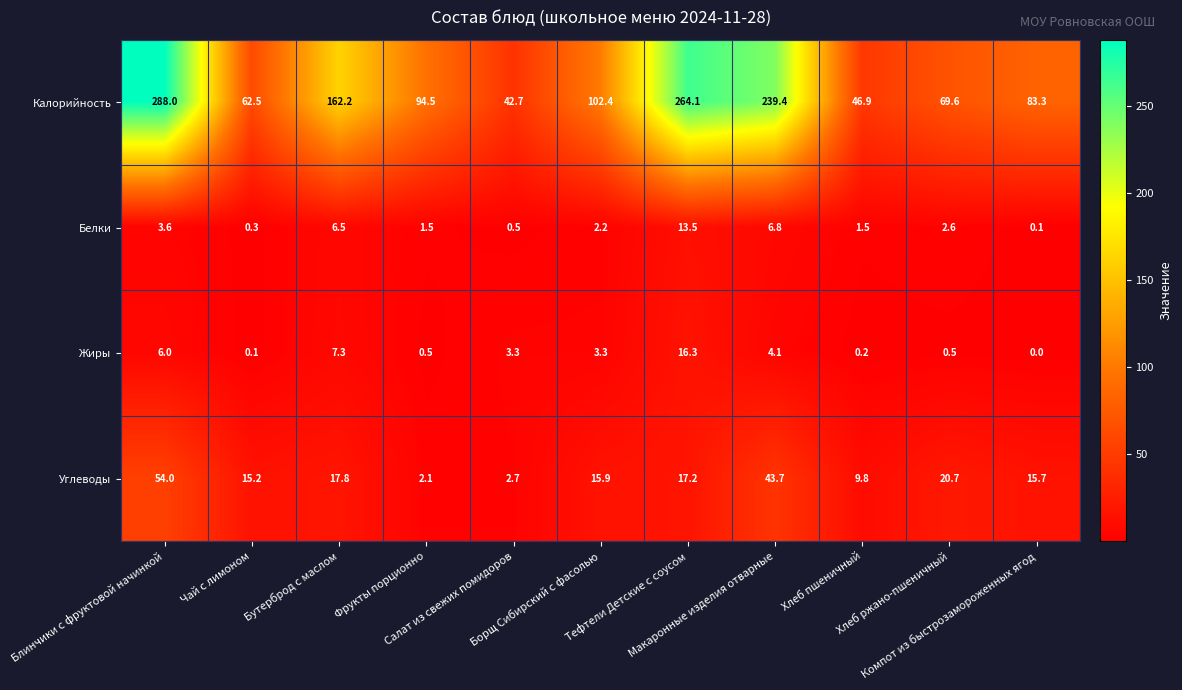

At which category is the sum across all series the highest?

Блинчики с фруктовой начинкой